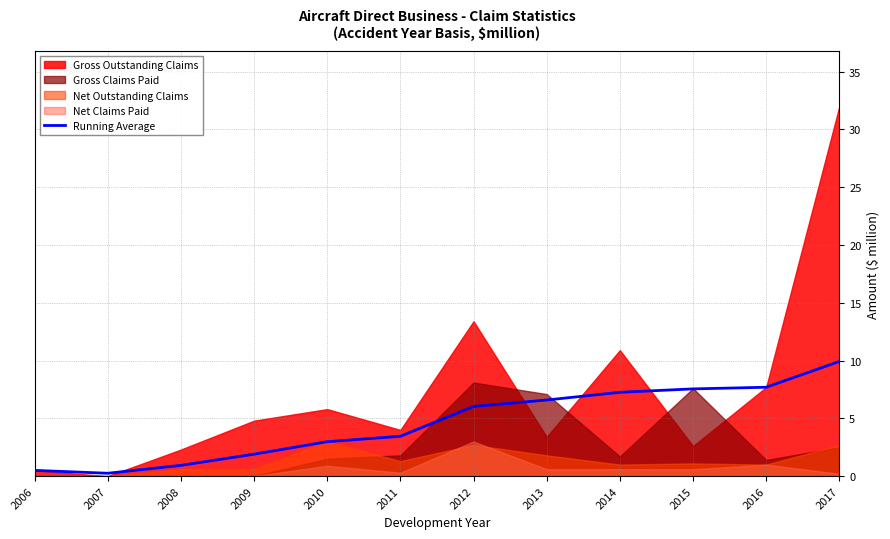

What is the maximum value for Running Average?

9.9